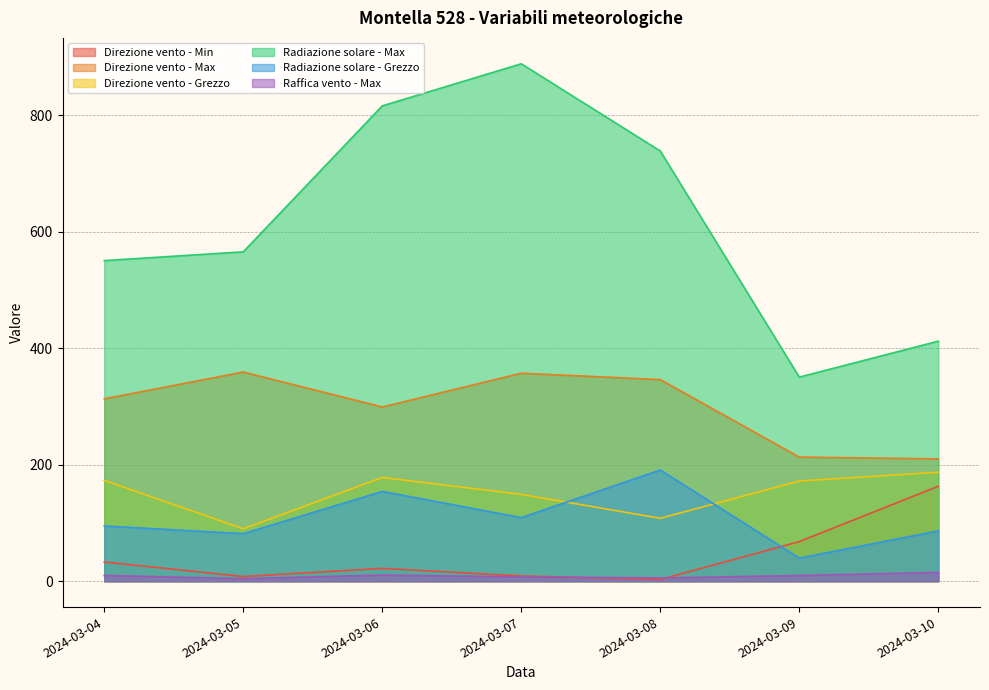

The Radiazione solare - Grezzo series shows 29.1 at 2024-03-04. True or false?

False